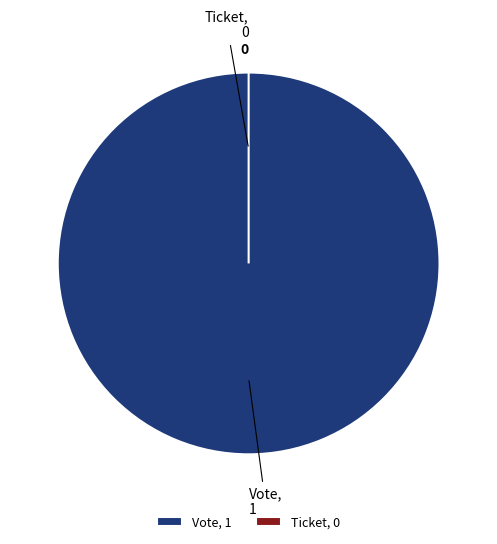

Which slice is the smallest?

Ticket